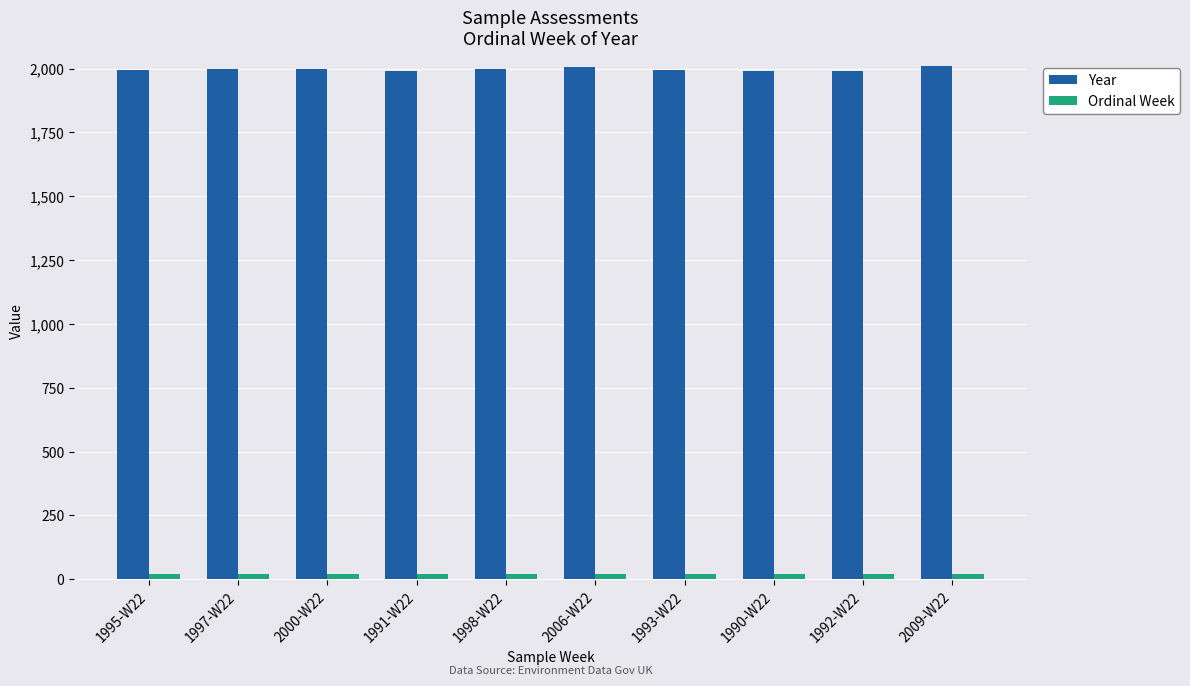

The value of Year at 1998-W22 is 539. True or false?

False